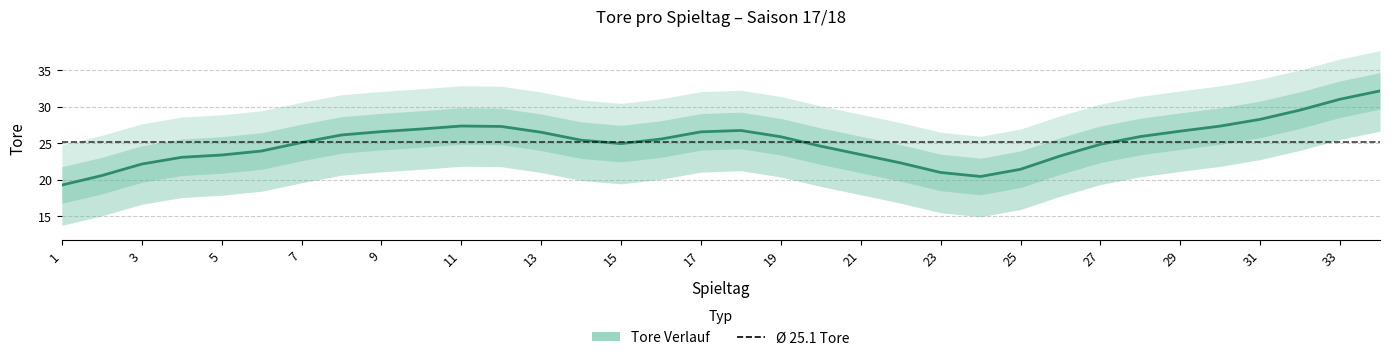

What is the average value?

25.1